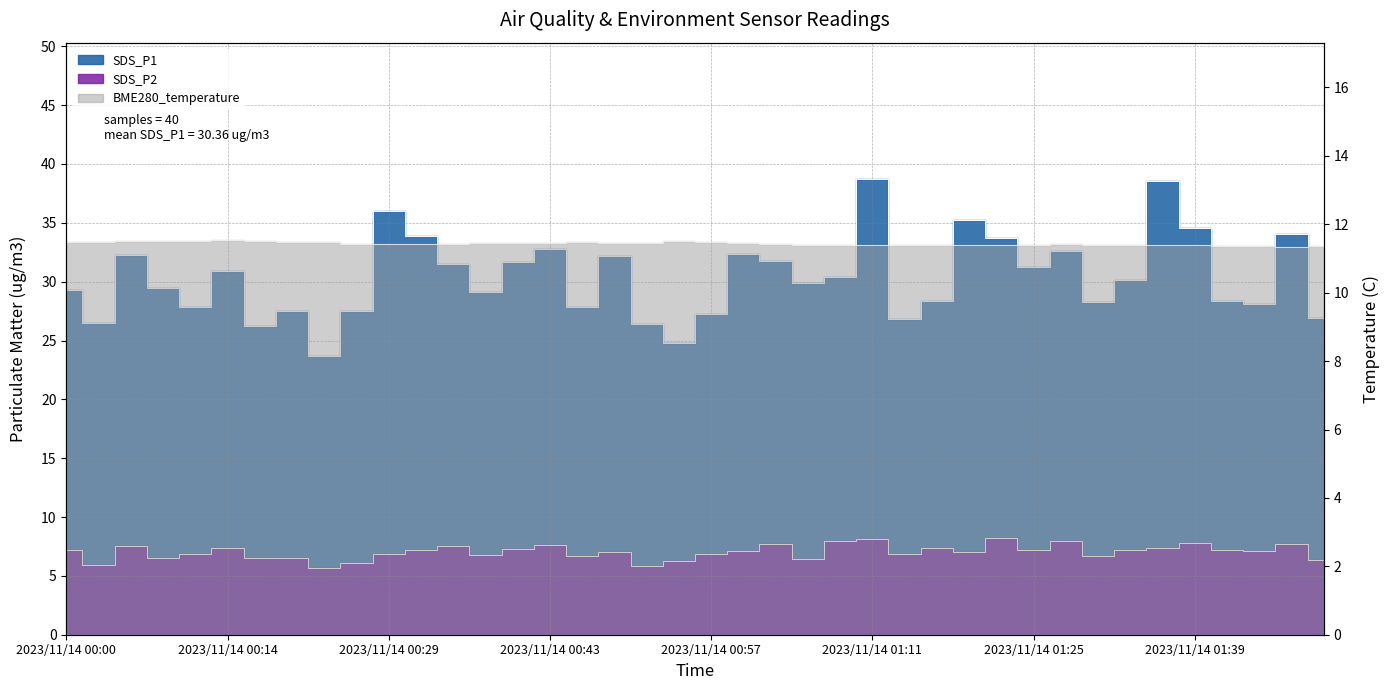

What is the approximate value of SDS_P1 at 2023/11/14 01:41?

28.4